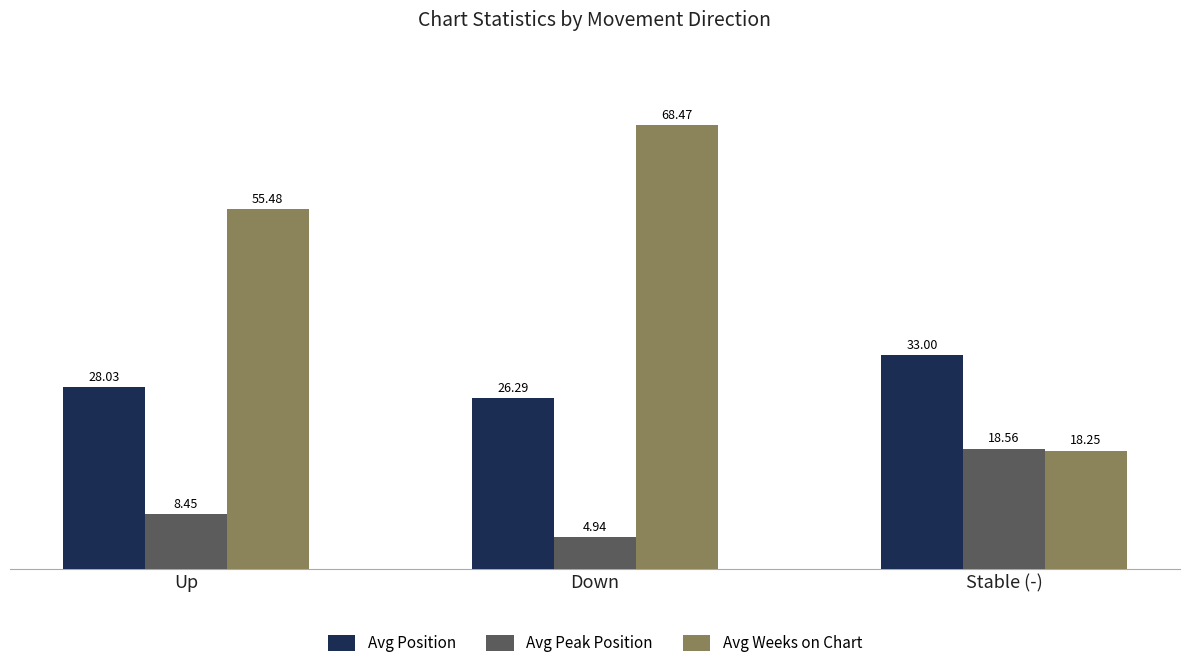

Count the number of categories in the chart.

3